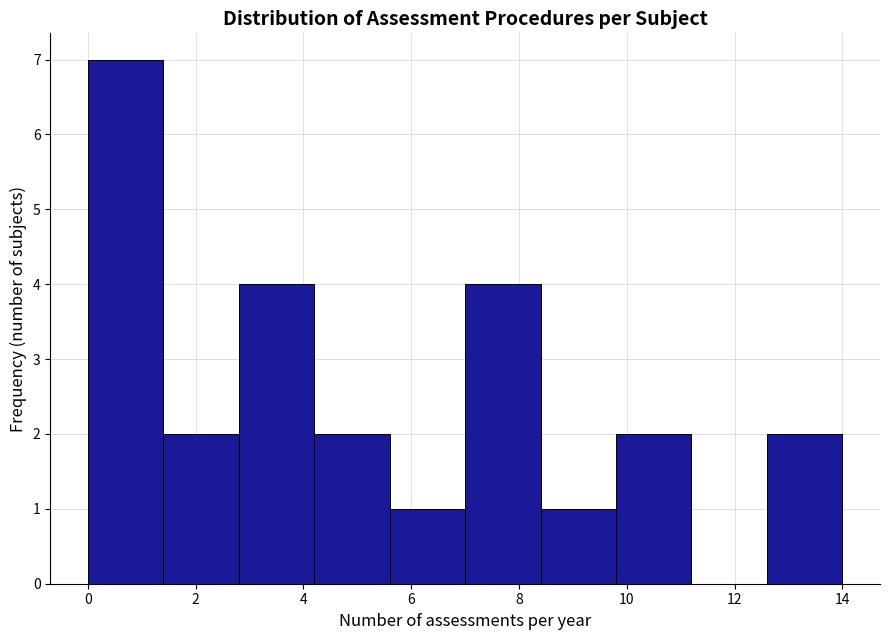

Reading left to right, list every bar in this chart as the range it spans on the x-axis followed by its height. The values are not printed on the chart, so give them approximately, as read against the axis.

0.0 to 1.4: 7
1.4 to 2.8: 2
2.8 to 4.2: 4
4.2 to 5.6: 2
5.6 to 7.0: 1
7.0 to 8.4: 4
8.4 to 9.8: 1
9.8 to 11.2: 2
11.2 to 12.6: 0
12.6 to 14.0: 2